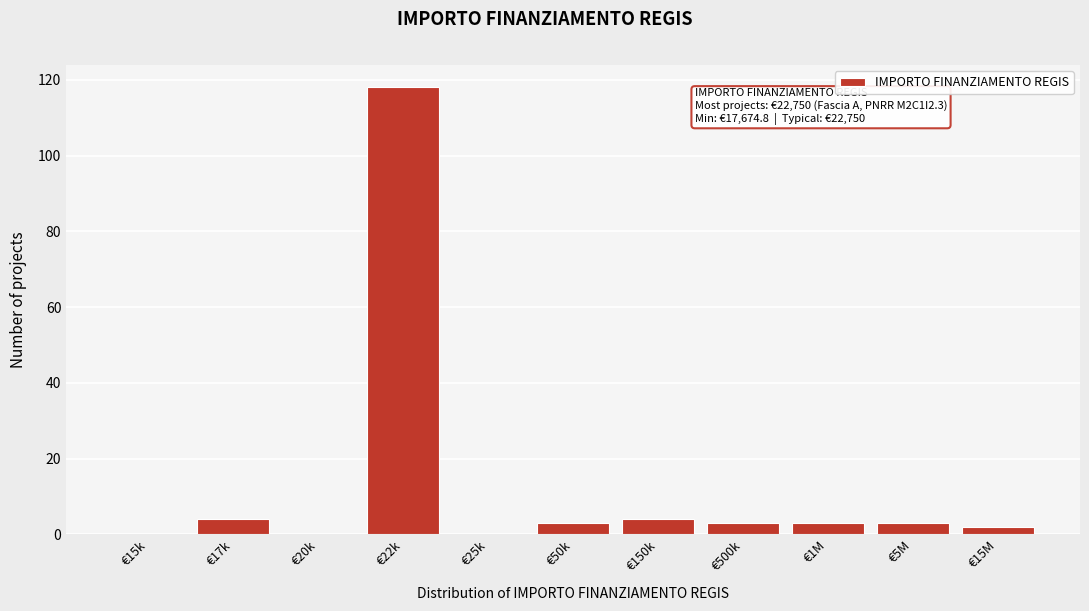

Reading left to right, what are all the values shown in this chart?

€15k=0	€17k=4	€20k=0	€22k=118	€25k=0	€50k=3	€150k=4	€500k=3	€1M=3	€5M=3	€15M=2